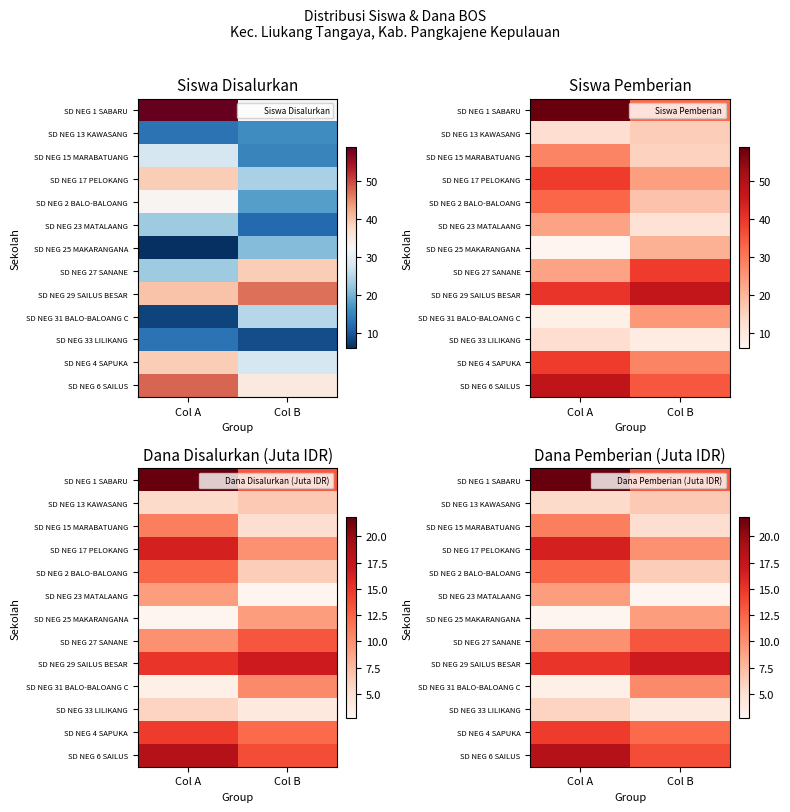

What is the minimum value for SD NEG 27 SANANE?

9.9